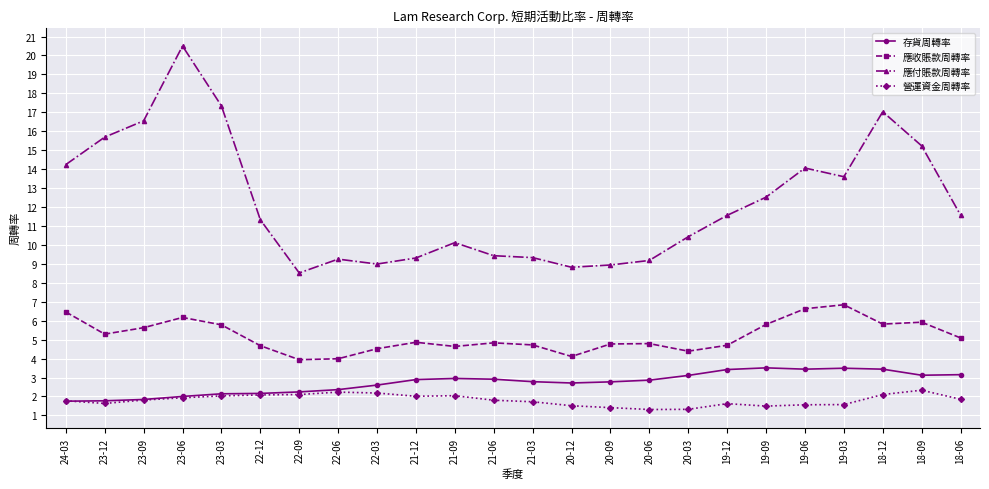

What are all the series names shown in the legend?

存貨周轉率, 應收賬款周轉率, 應付賬款周轉率, 營運資金周轉率